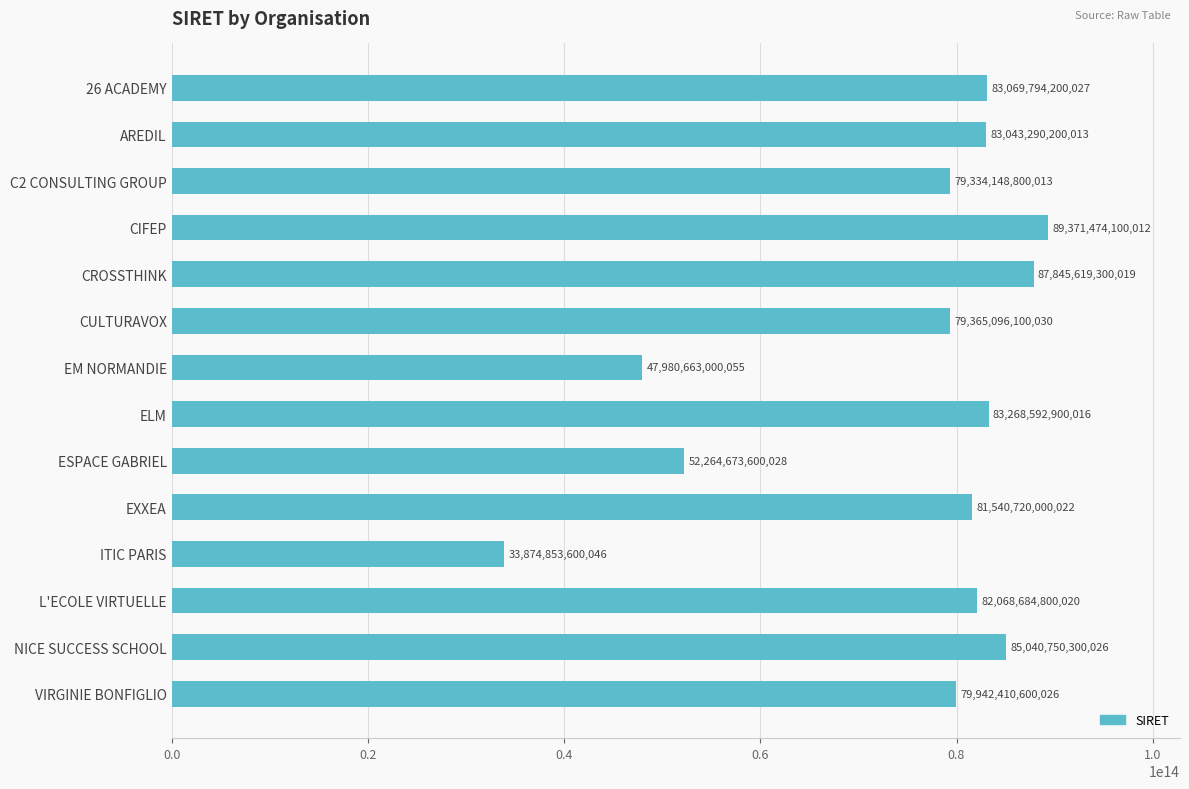

Rank the categories by value from lowest to highest.

ITIC PARIS, EM NORMANDIE, ESPACE GABRIEL, C2 CONSULTING GROUP, CULTURAVOX, VIRGINIE BONFIGLIO, EXXEA, L'ECOLE VIRTUELLE, AREDIL, 26 ACADEMY, ELM, NICE SUCCESS SCHOOL, CROSSTHINK, CIFEP